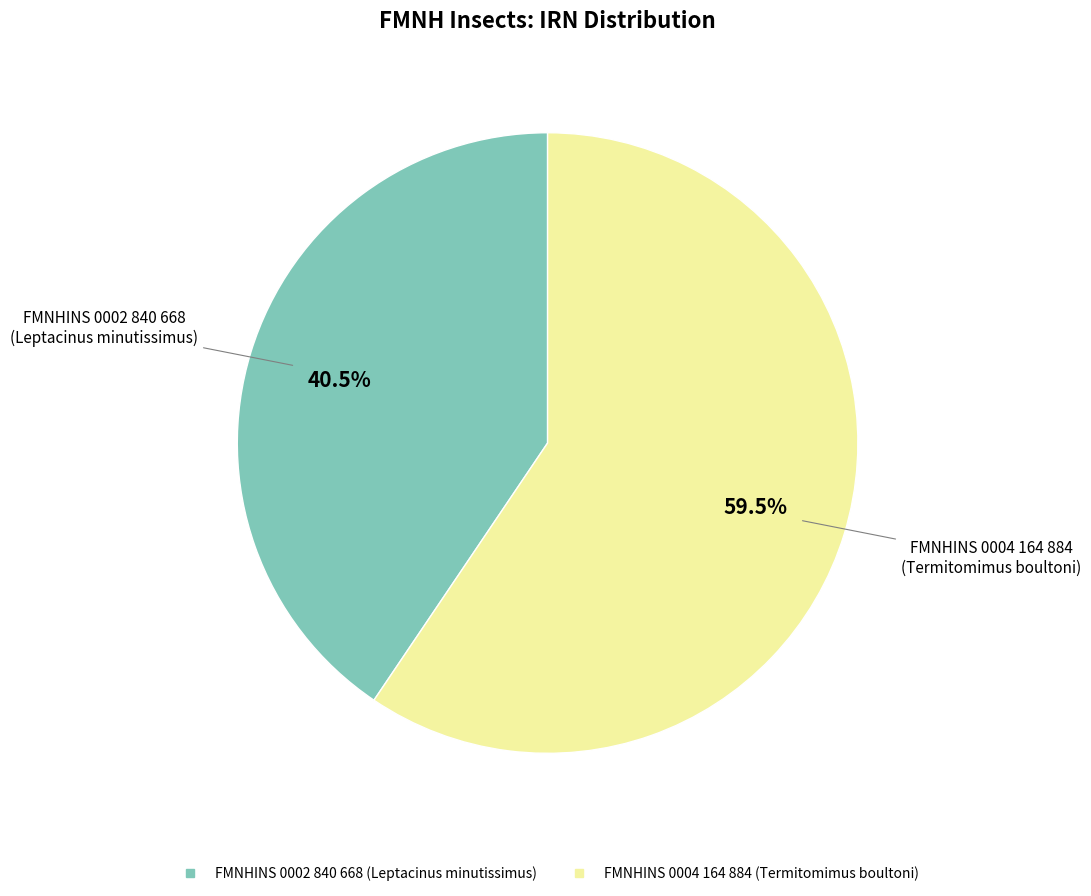

What is the ratio of the value at FMNHINS 0004 164 884 (Termitomimus boultoni) to the value at FMNHINS 0002 840 668 (Leptacinus minutissimus)?

1.5